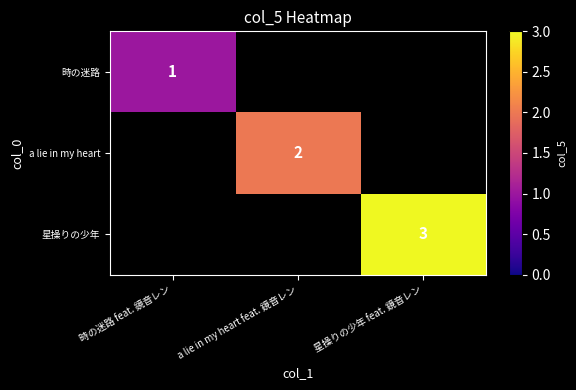

The a lie in my heart series shows 2 at a lie in my heart feat. 鏡音レン. True or false?

True